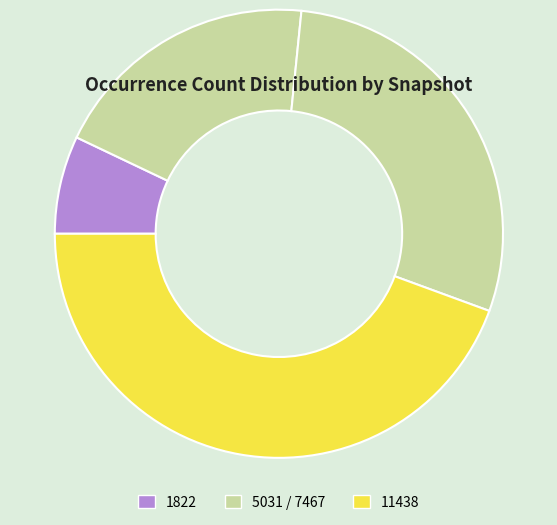

Rank the categories by value from lowest to highest.

1822, 5031, 7467, 11438